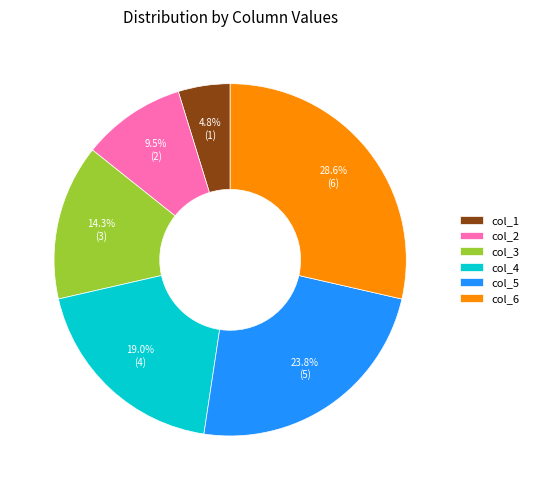

Which has a higher value, col_4 or col_2?

col_4